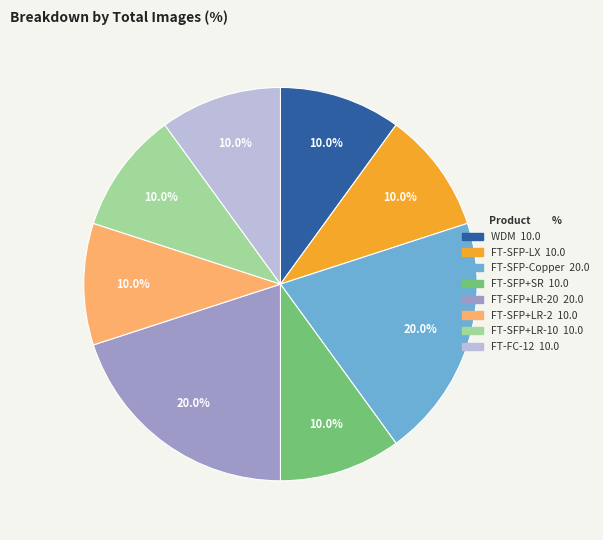

Is there a majority slice in this chart?

No